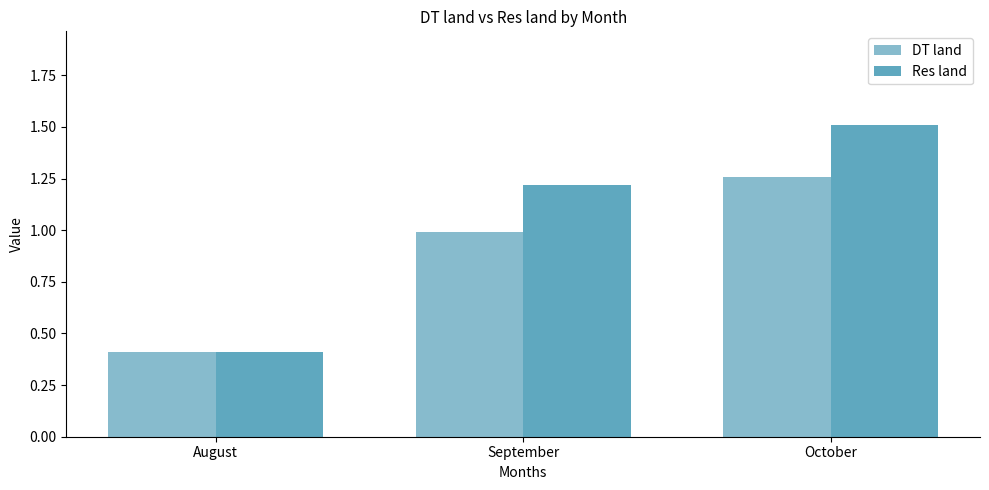

Which series has the largest total across all categories?

Res land